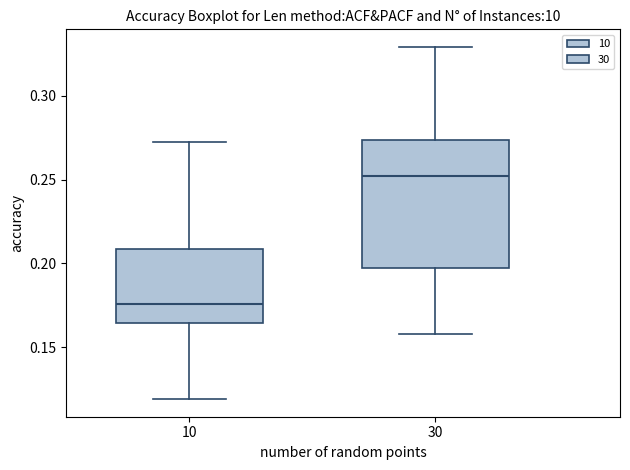

Comparing the boxes themselves (not the whiskers), which one is the tallest?

30